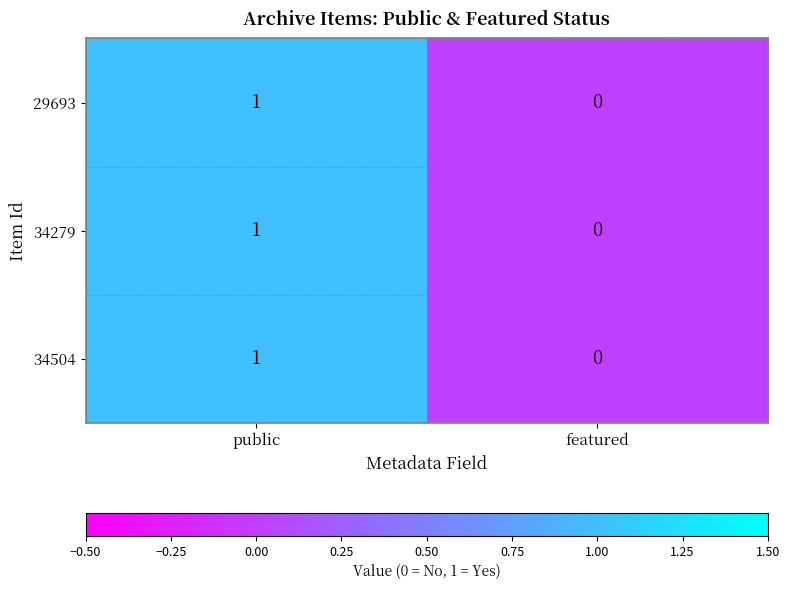

At which label is 34279 closest to 0?

featured